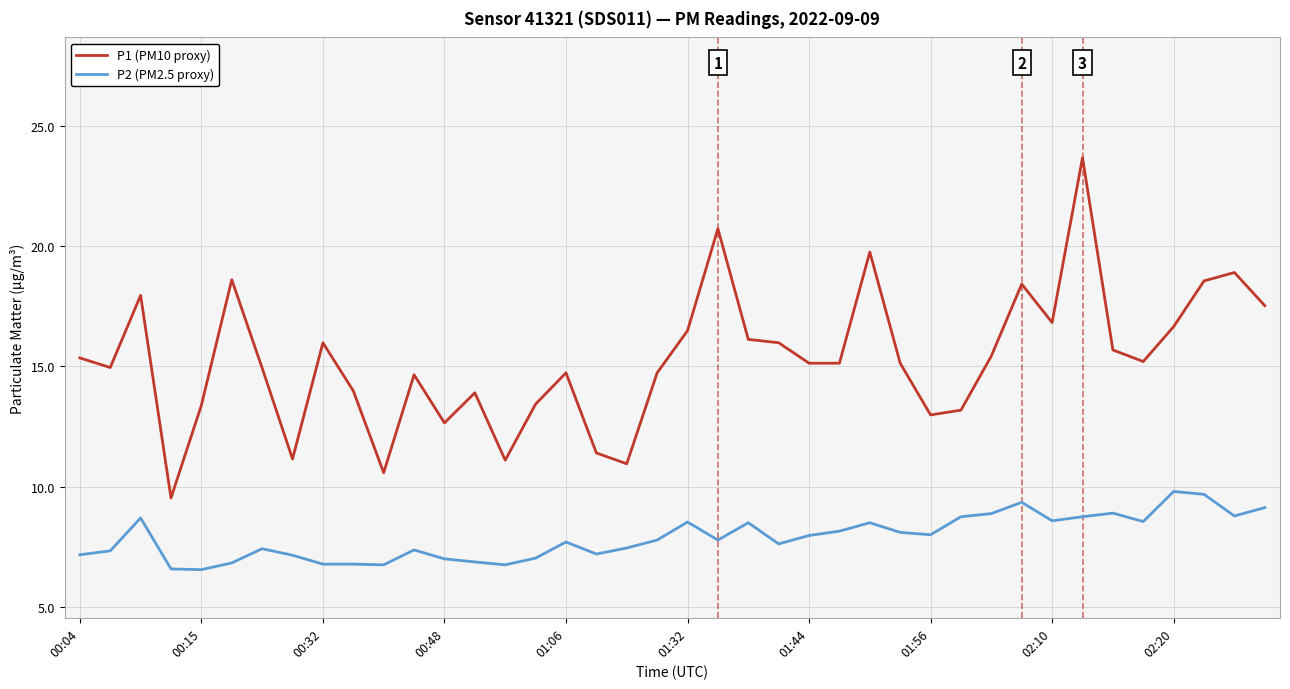

What is the difference between the maximum and minimum values in the P1 (PM10 proxy) series?

14.1